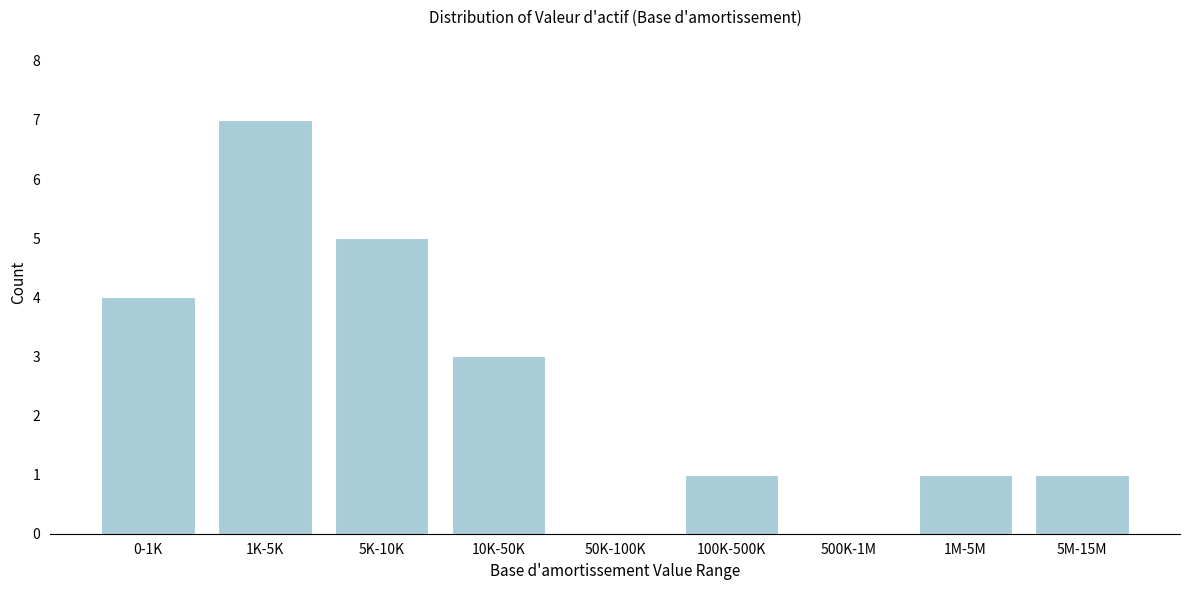

Reading left to right, extract all data points from this chart.

0-1K=4	1K-5K=7	5K-10K=5	10K-50K=3	50K-100K=0	100K-500K=1	500K-1M=0	1M-5M=1	5M-15M=1